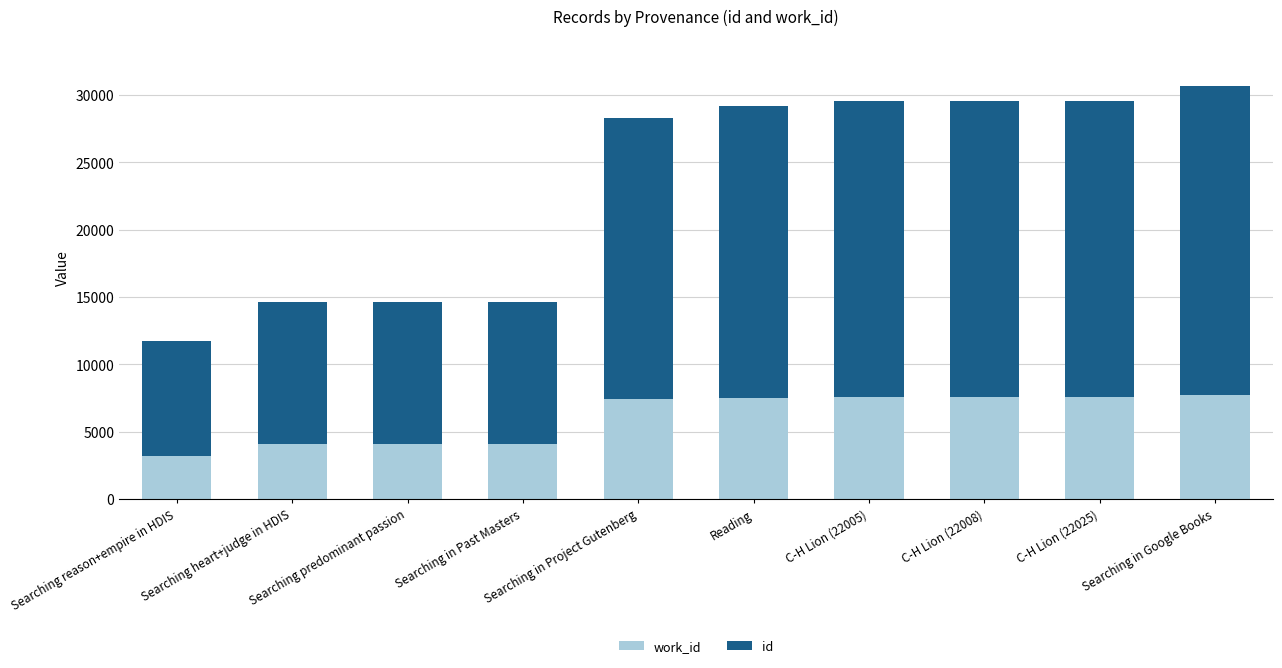

What is the total value across all series at Searching predominant passion?

14642